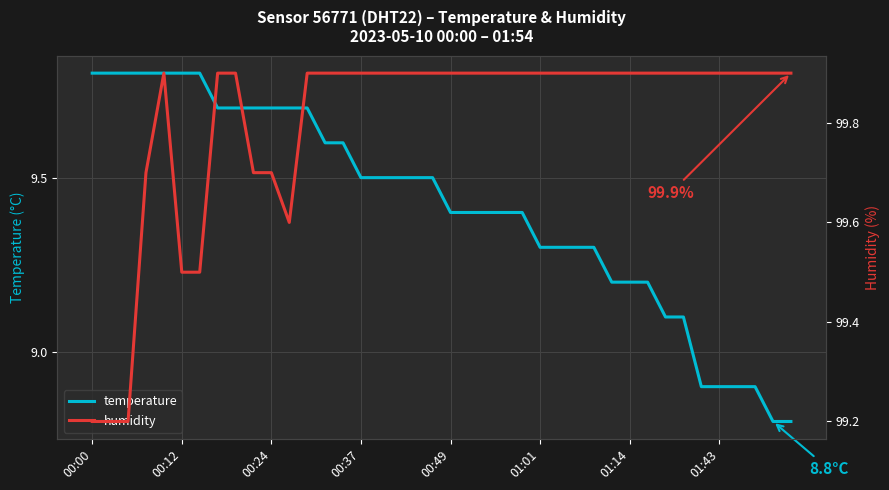

At which label does temperature first exceed 9?

00:00